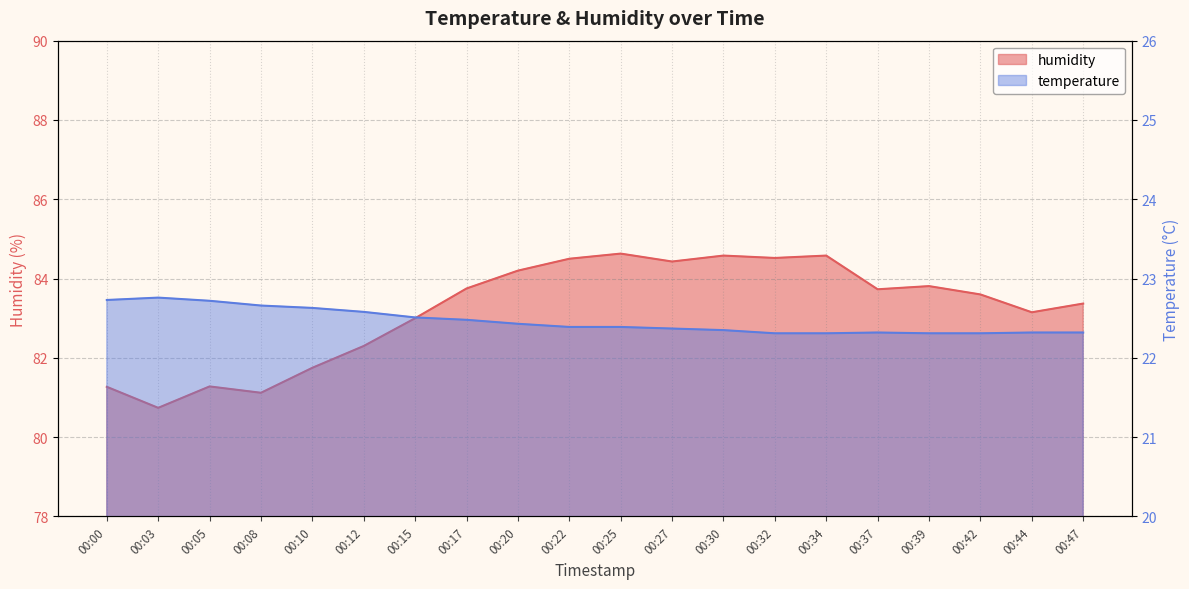

What is the minimum value shown in the chart?

22.3